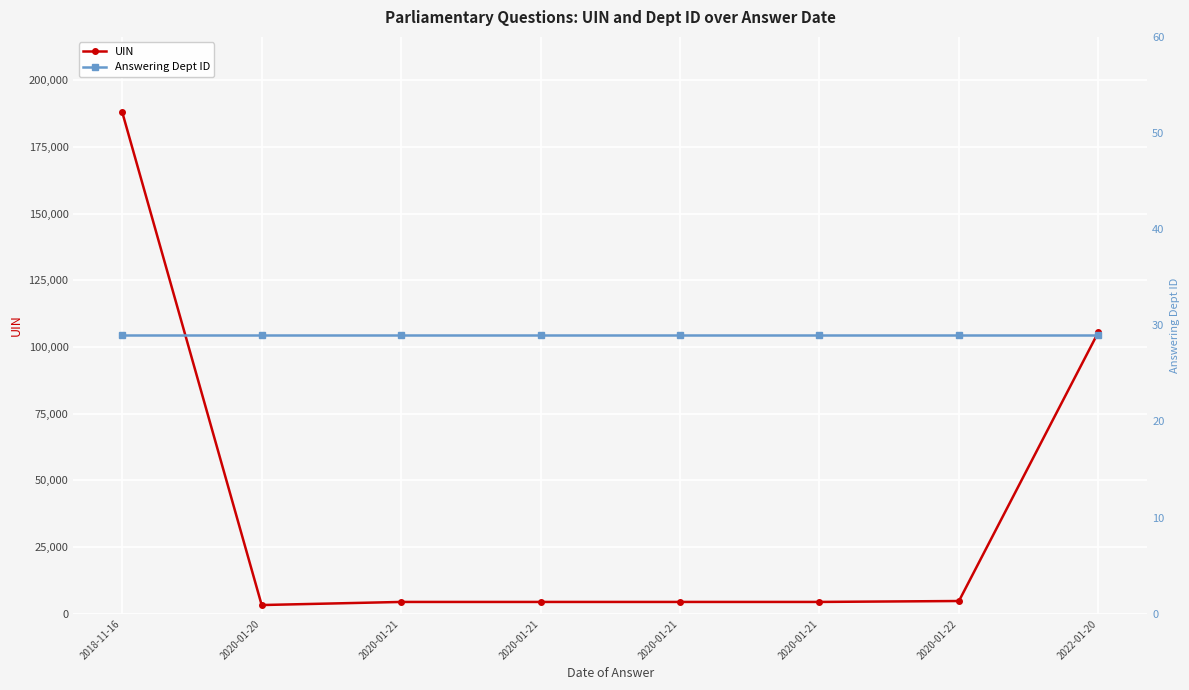

At which category is the sum across all series the highest?

2018-11-16